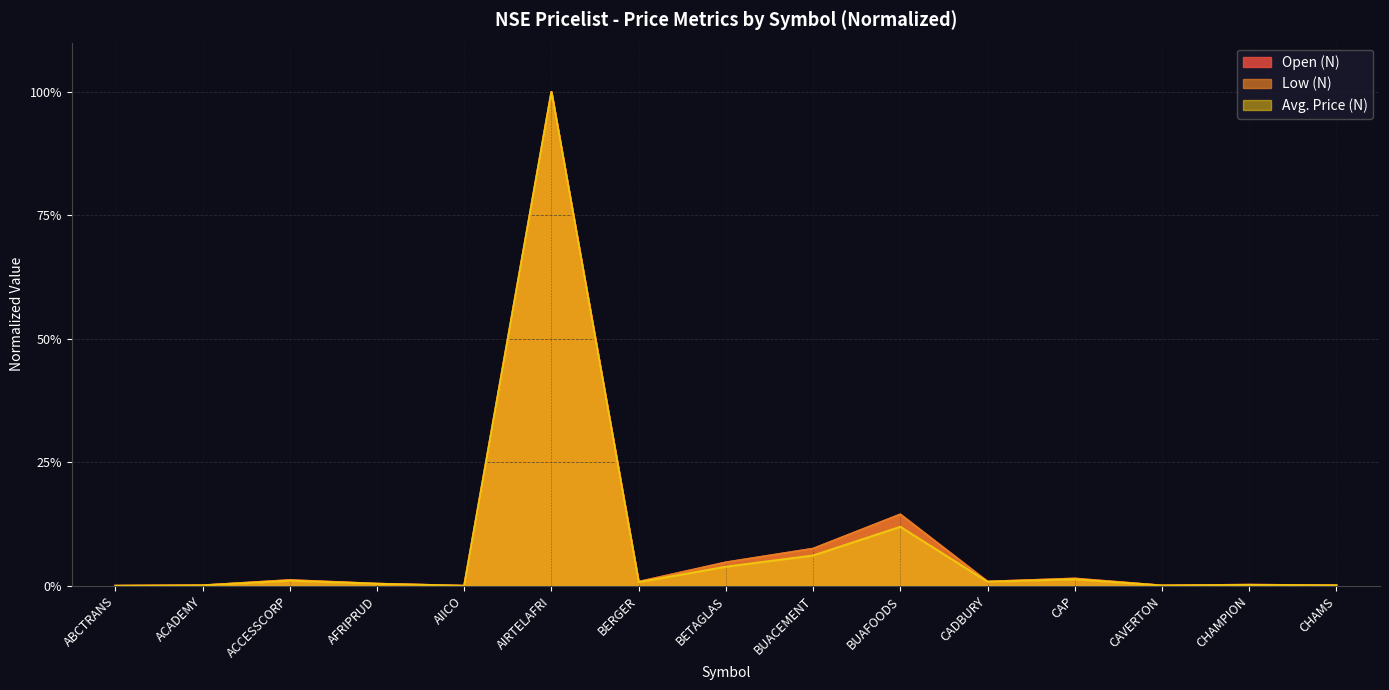

Which series has the widest spread of values?

Open (N)